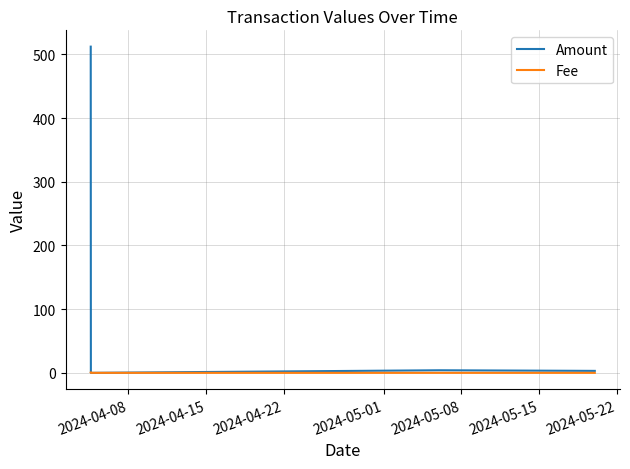

What is the highest value of the Amount series?

512.3